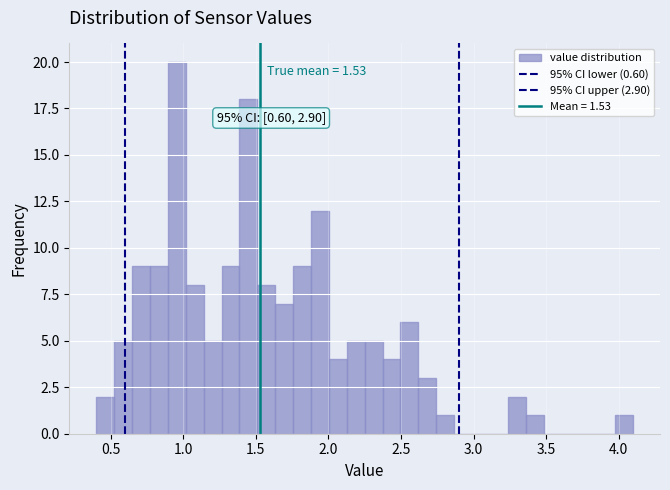

Around what value on the x-axis is the tallest bar? Give the approximate position of its centre, as read against the axis.

0.95